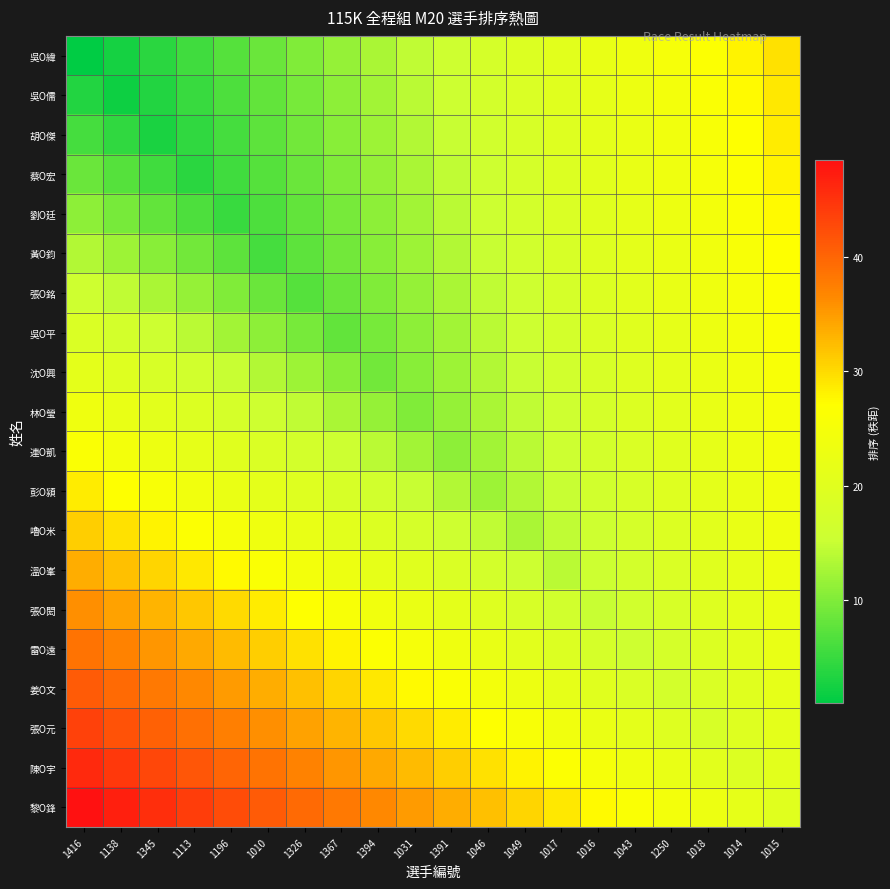

At how many categories does at least one series exceed 15?

20